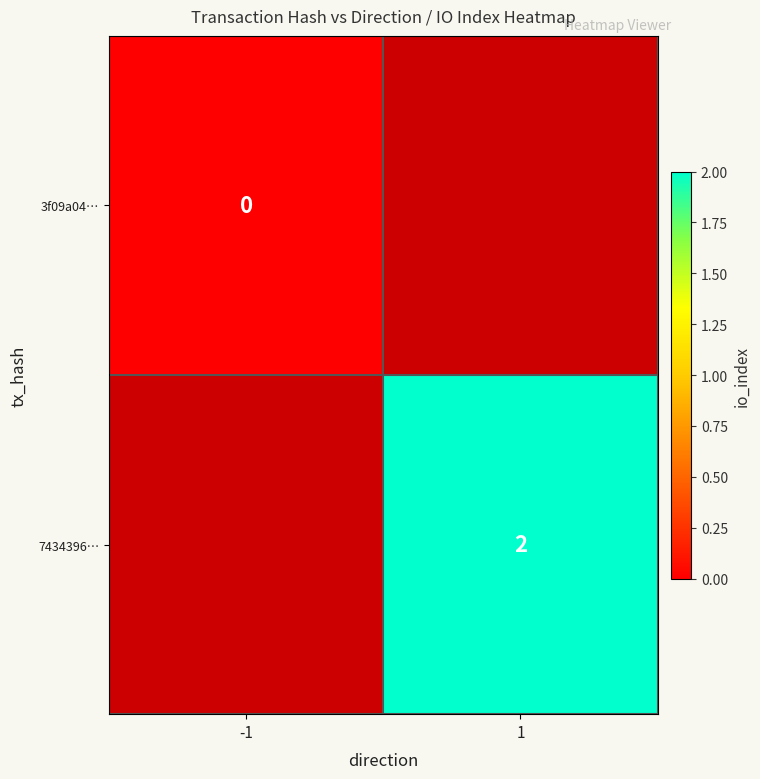

Is it true that 7434396… equals 2 at 1?

True